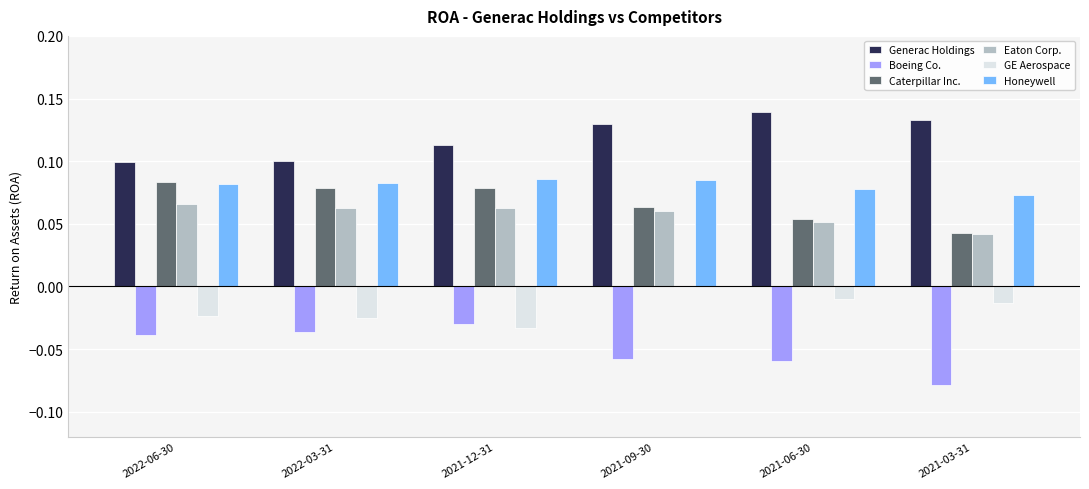

What are all the series names shown in the legend?

Generac Holdings, Boeing Co., Caterpillar Inc., Eaton Corp., GE Aerospace, Honeywell